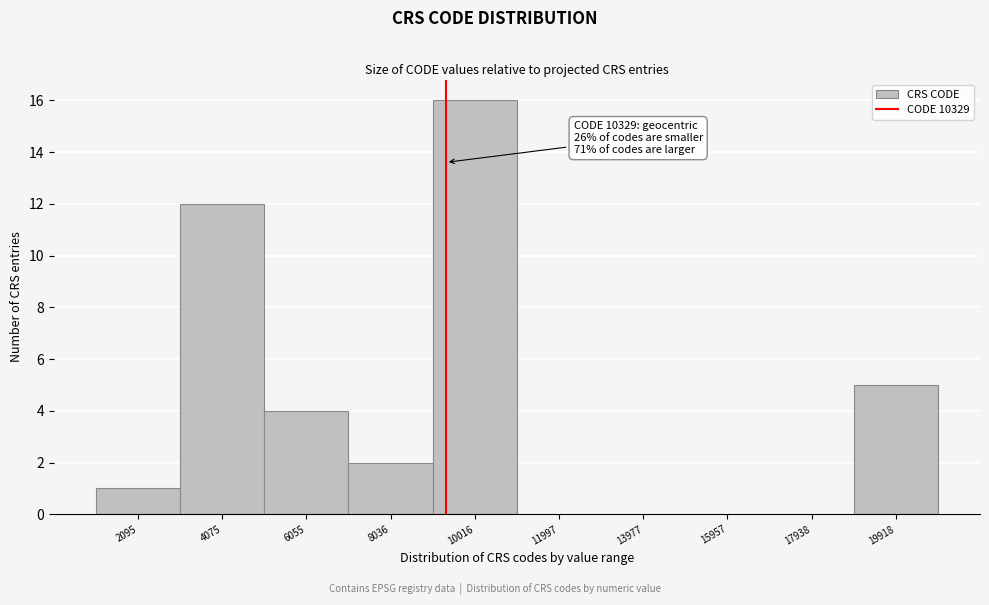

Reading left to right, extract all data points from this chart.

2095=1	4075=12	6055=4	8036=2	10016=16	11997=0	13977=0	15957=0	17938=0	19918=5